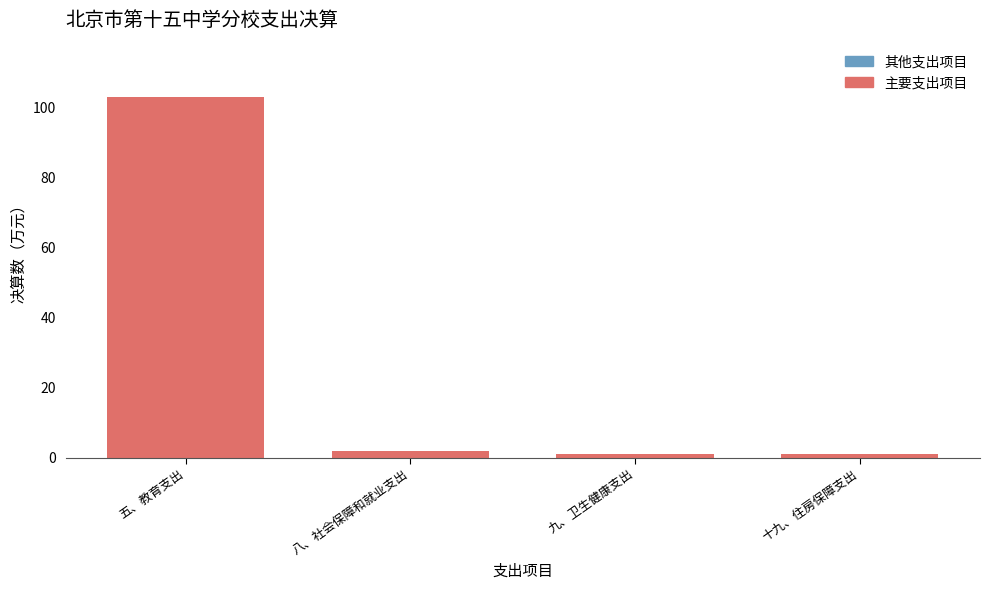

Is it true that the value at 五、教育支出 is 153.8?

False